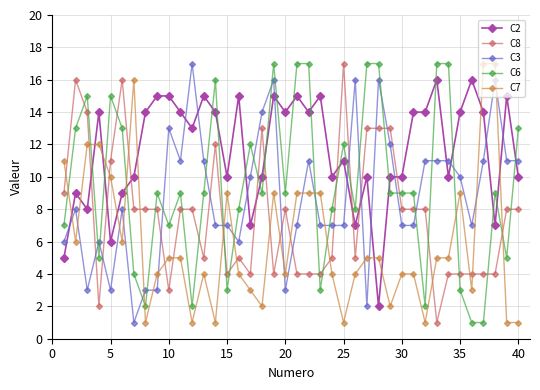

What are all the series names shown in the legend?

C2, C8, C3, C6, C7